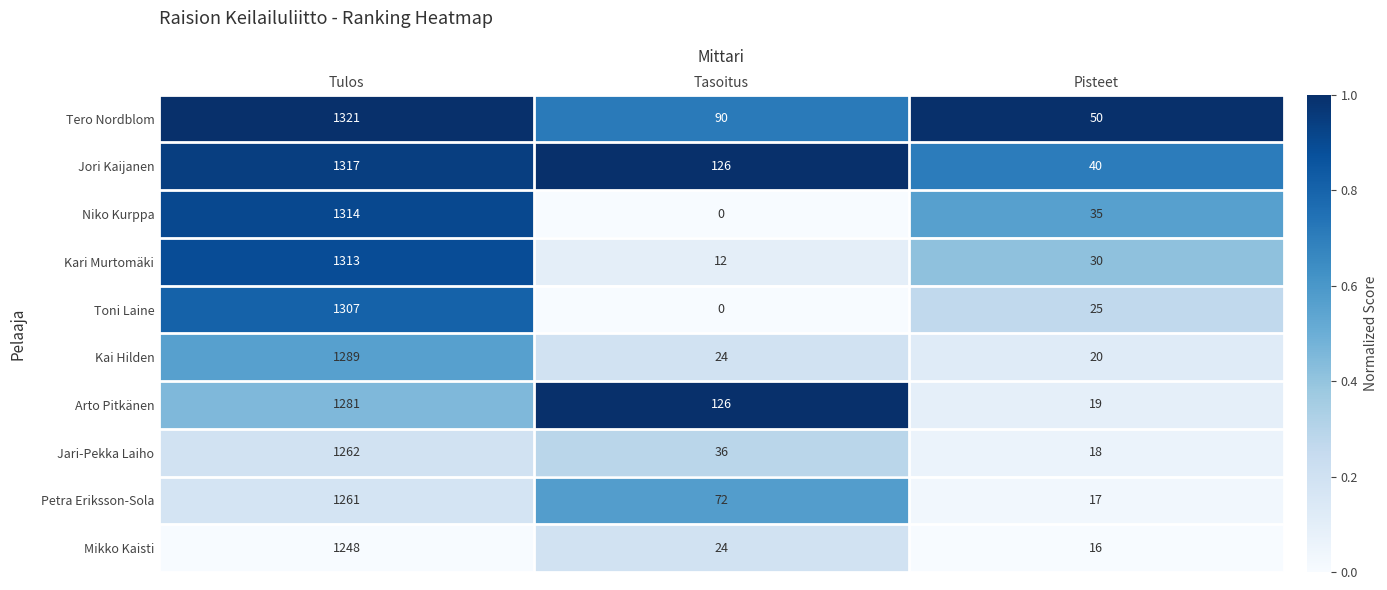

What is the total value across all series at Pisteet?

270